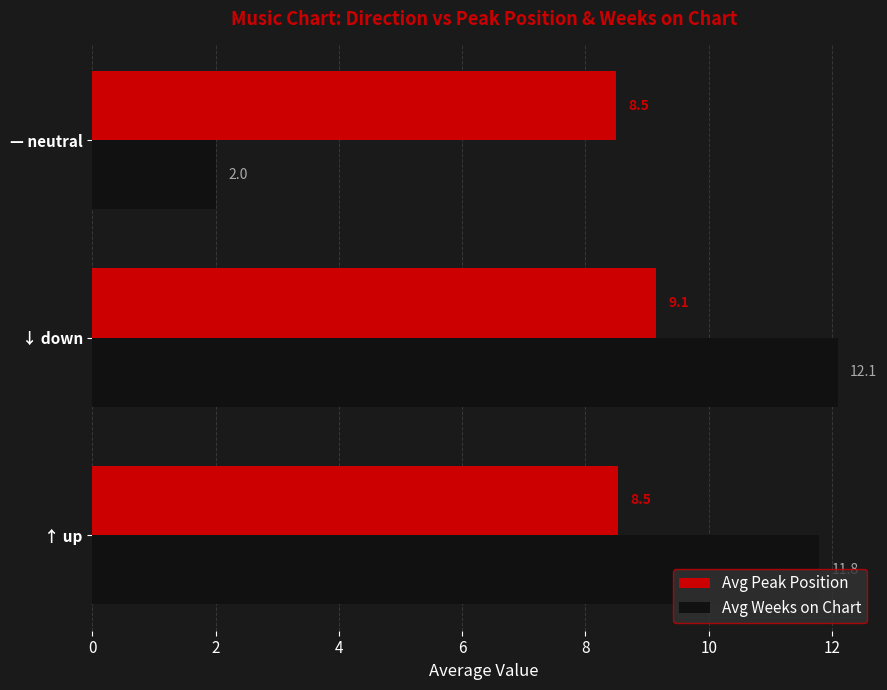

What are all the series names shown in the legend?

Avg Peak Position, Avg Weeks on Chart